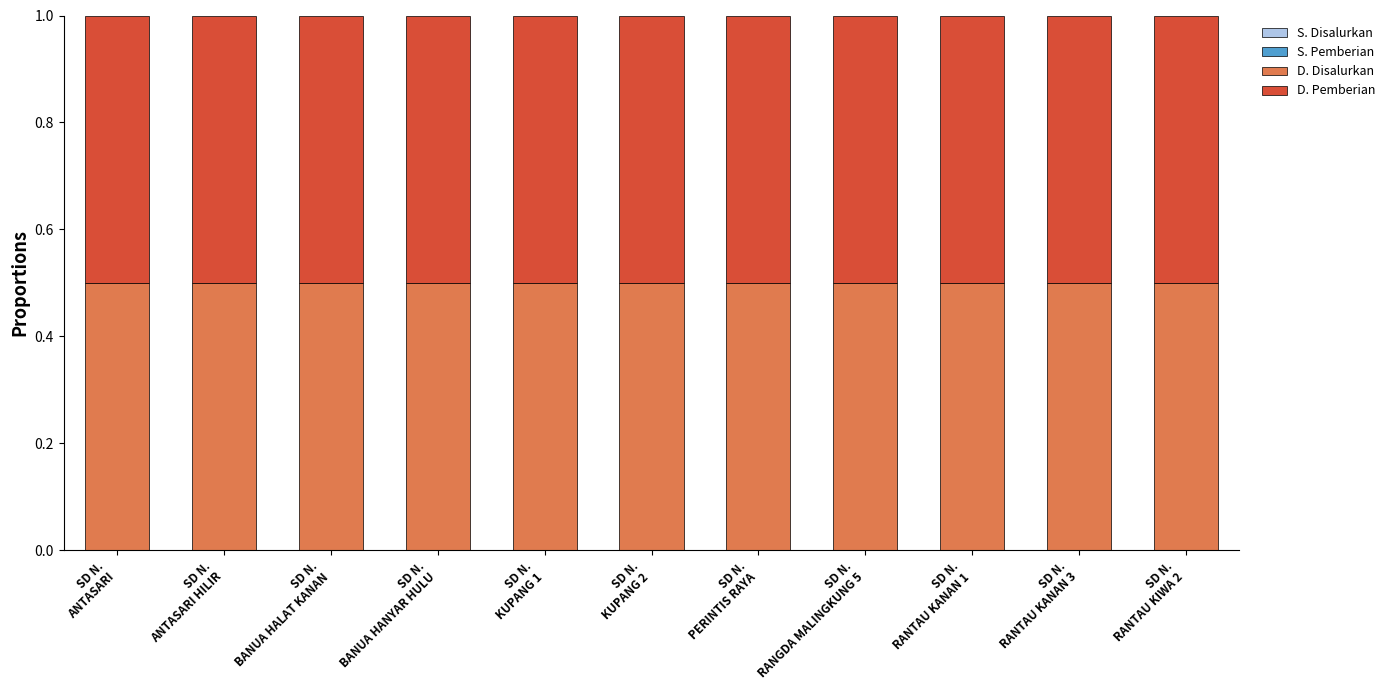

Where is S. Pemberian nearest to the value 0?

SD N.
ANTASARI